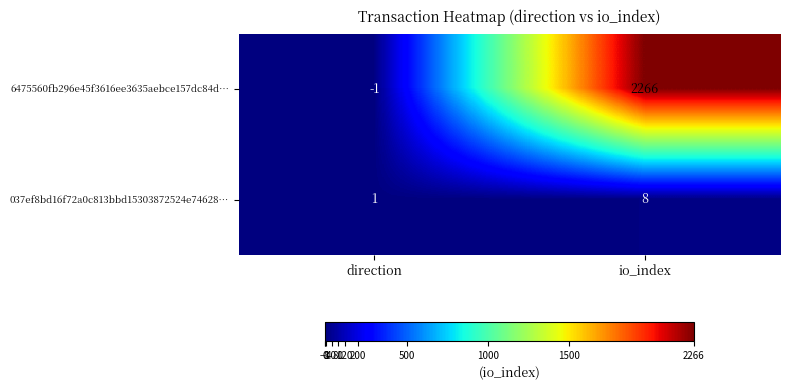

Reading left to right, list all the values displayed in this chart.

6475560fb296e45f3616ee3635aebce157dc84d…: -1	2266
037ef8bd16f72a0c813bbd15303872524e74628…: 1	8